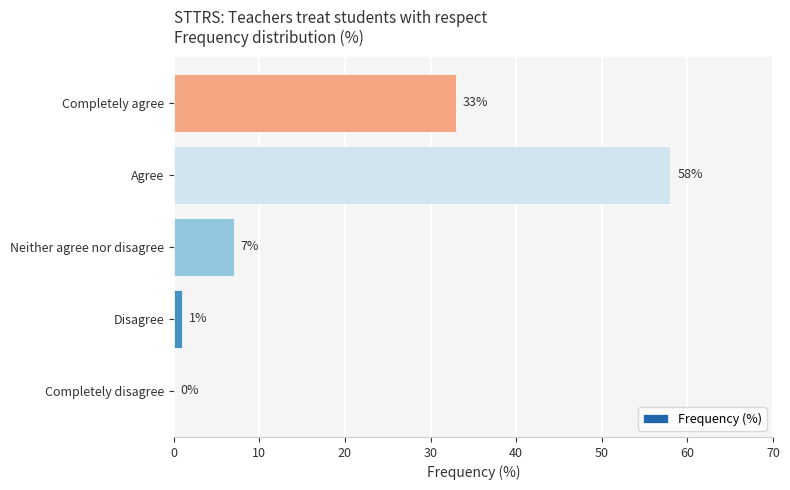

What is the change in value from Completely disagree to Completely agree?

+33